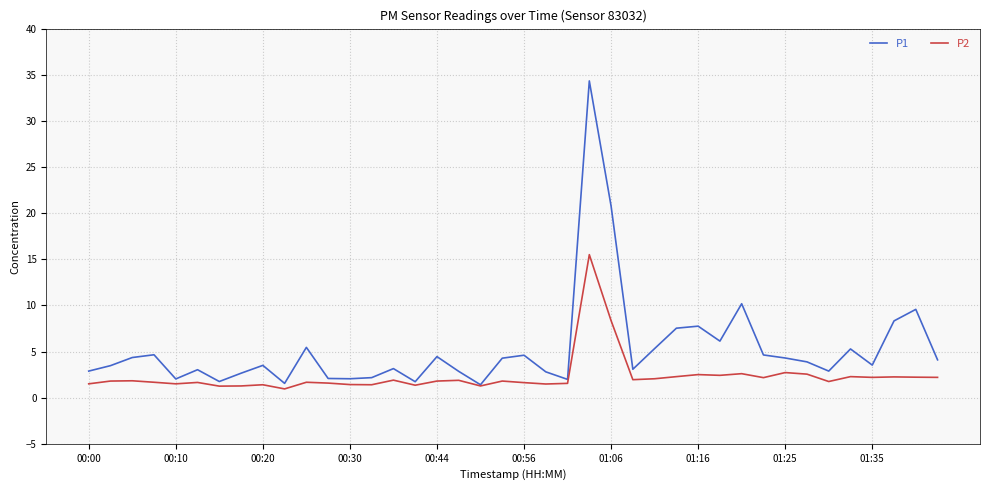

Which series has the largest total across all categories?

P1